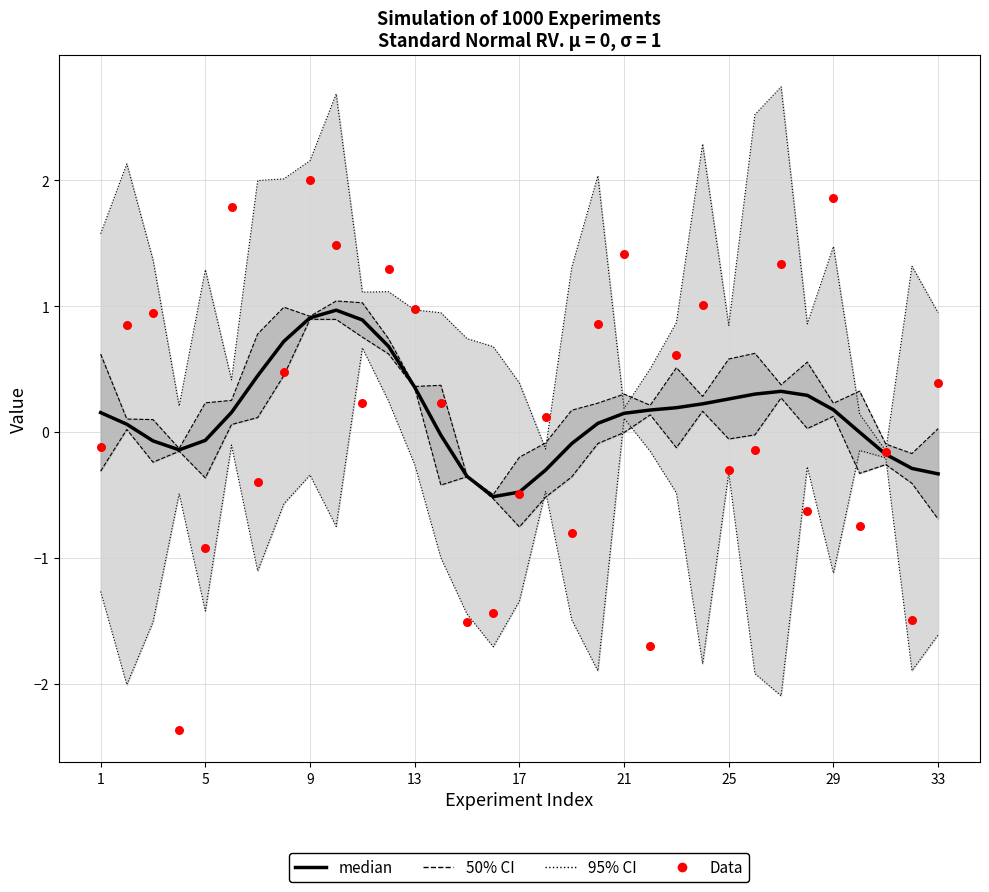

At which category is the sum across all series the highest?

9